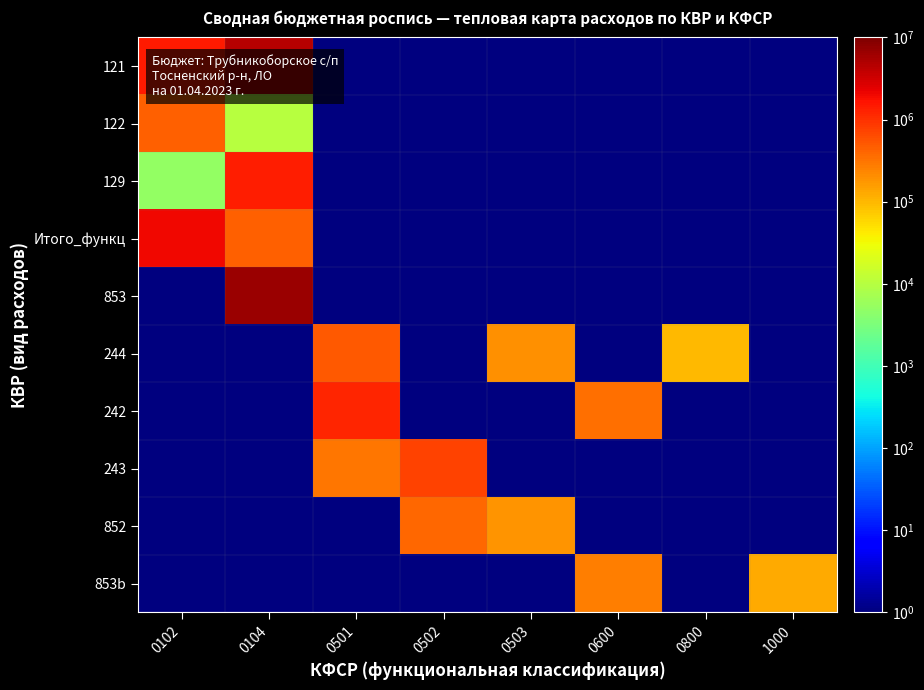

Between 0800 and 1000, which is larger?

0800